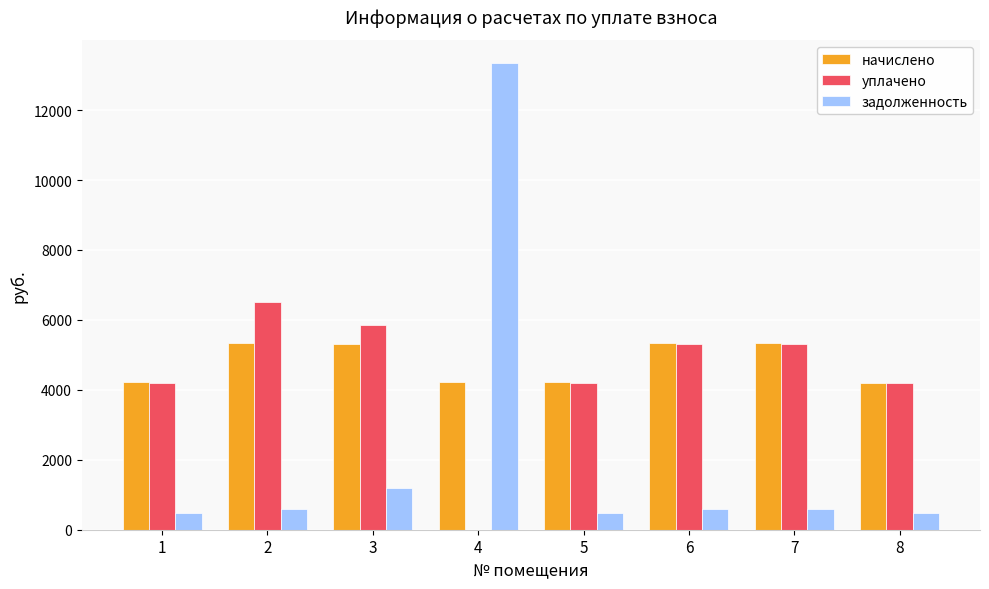

Are the bars horizontal?

No